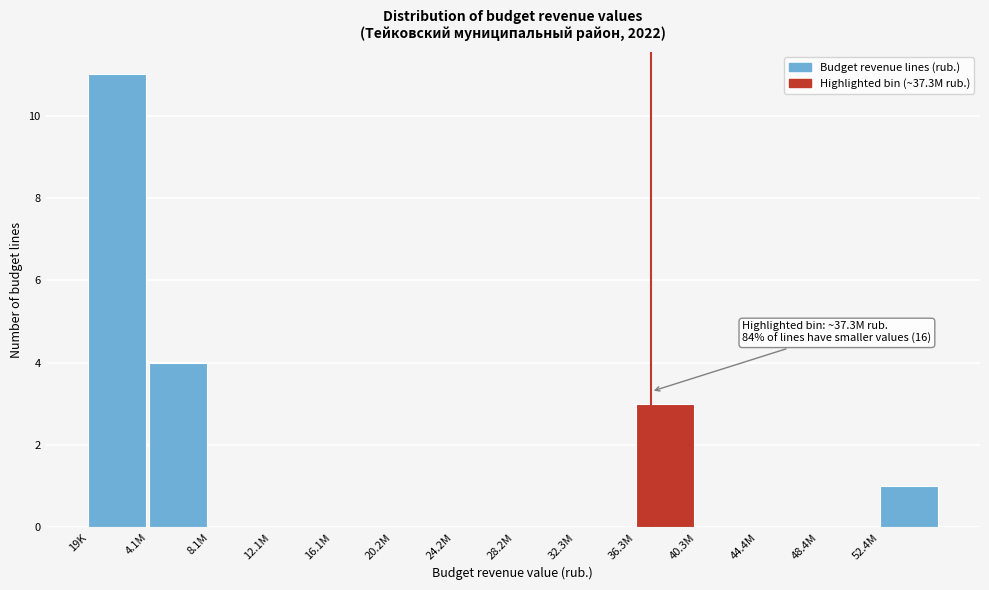

Reading right to left, what are all the values shown in this chart?

52.4M=1	48.4M=0	44.4M=0	40.3M=0	36.3M=3	32.3M=0	28.2M=0	24.2M=0	20.2M=0	16.1M=0	12.1M=0	8.1M=0	4.1M=4	19K=11